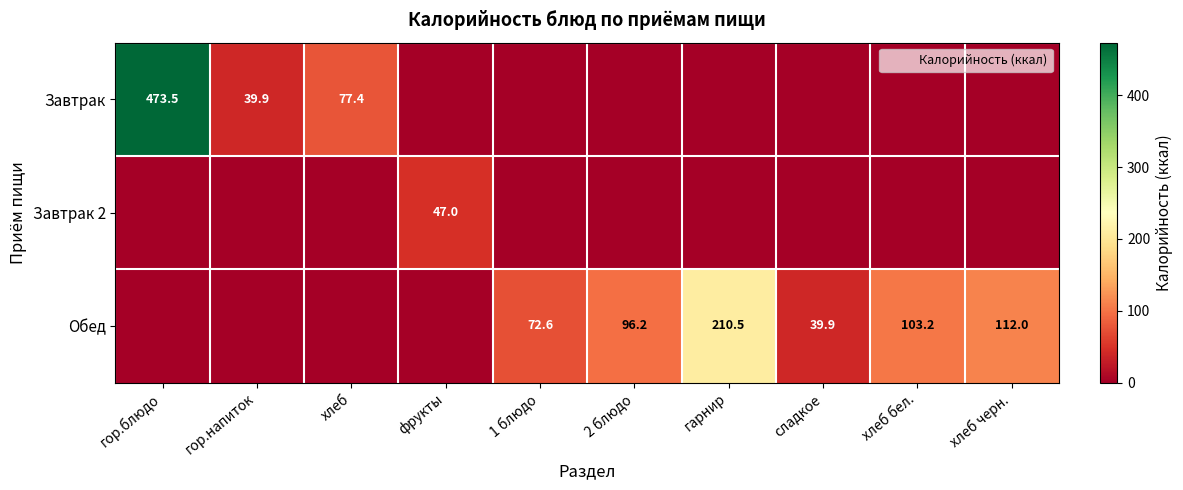

The value of Завтрак at гор.блюдо is 709.7. True or false?

False